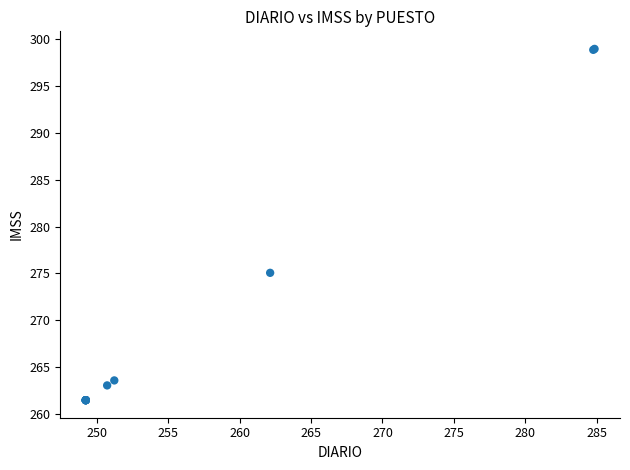

What Y value in the scatter plot is closest to 280?

275.1